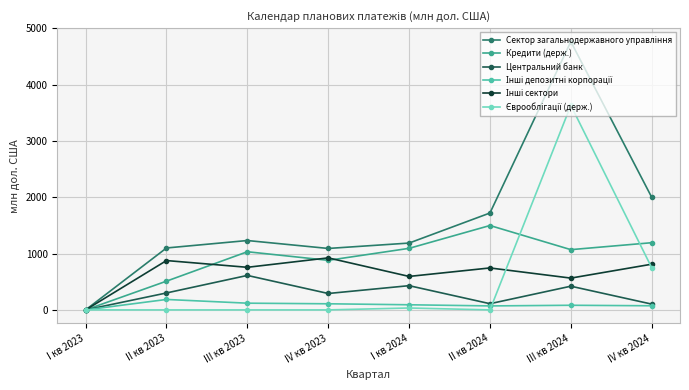

What is the maximum value shown in the chart?

4764.5